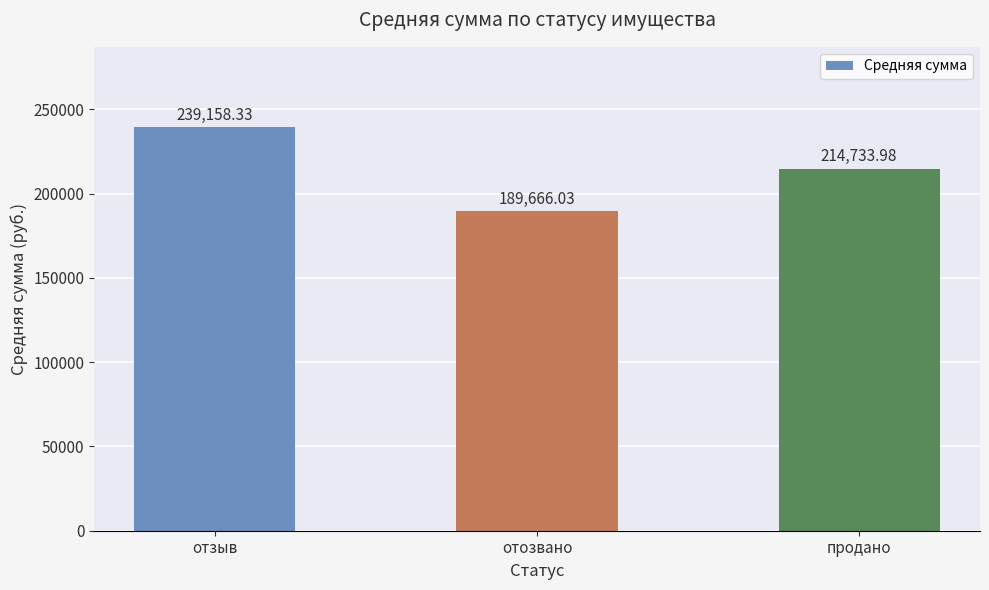

Which has a higher value, продано or отозвано?

продано